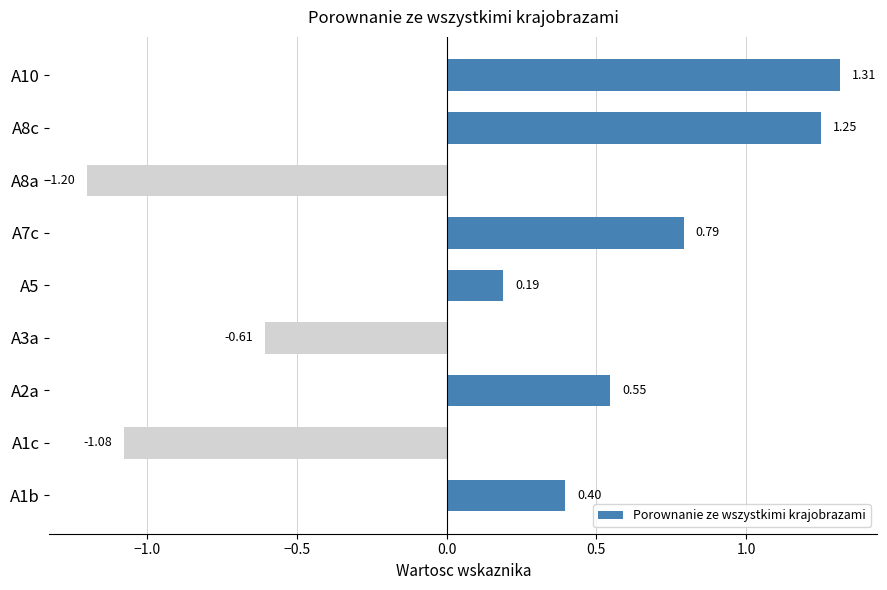

Between A8a and A5, which is larger?

A5